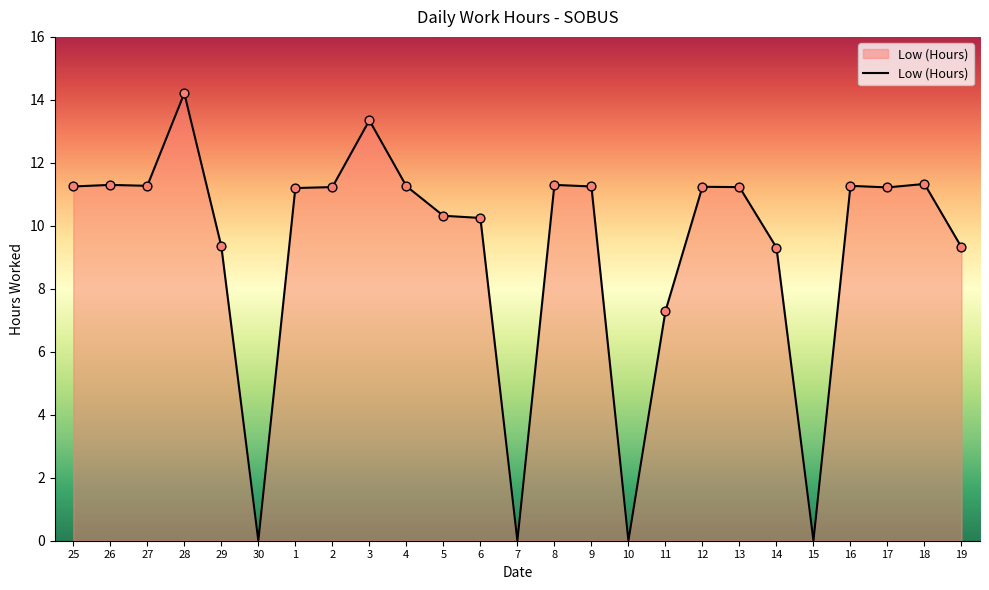

Between 2 and 19, which is larger?

2